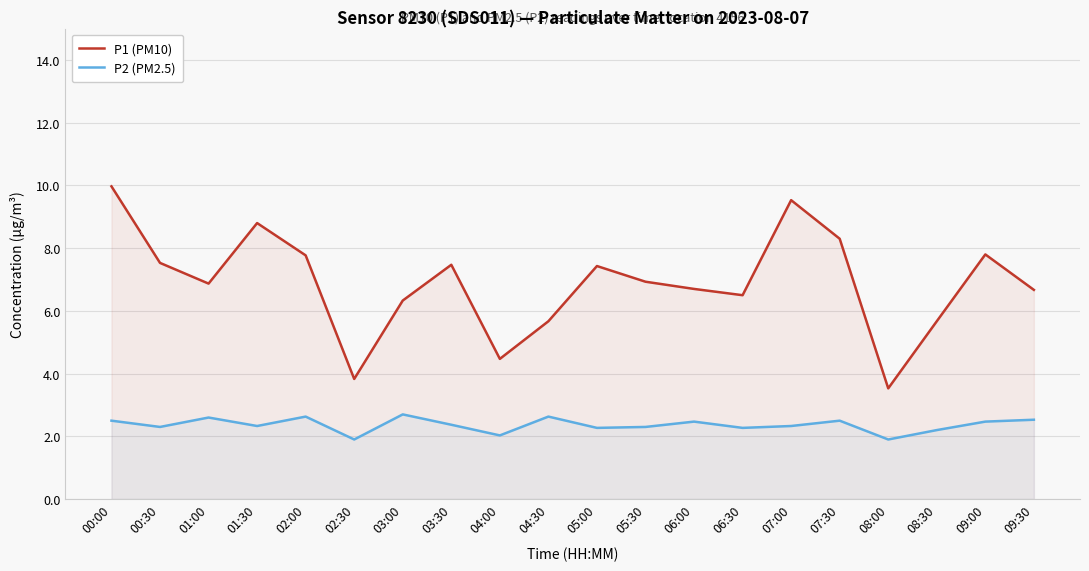

Where does the P2 (PM2.5) series first go above 2?

00:00